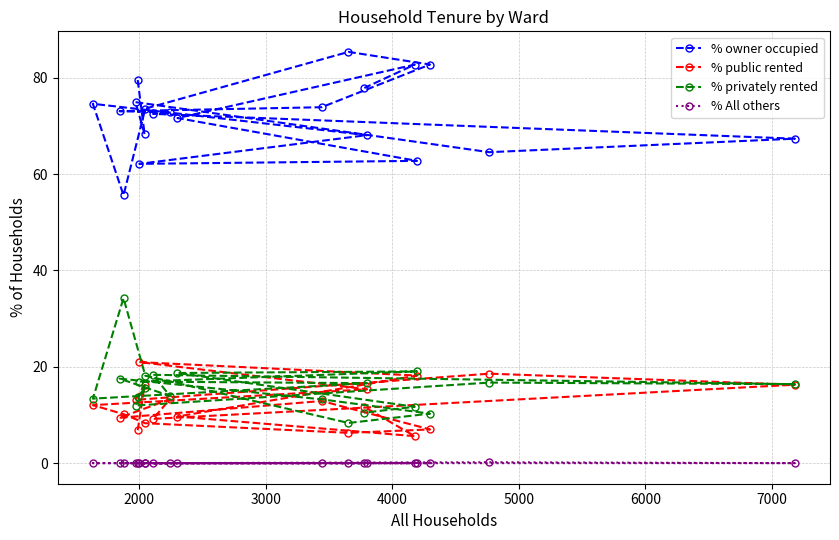

What is the maximum value for % owner occupied?

85.3